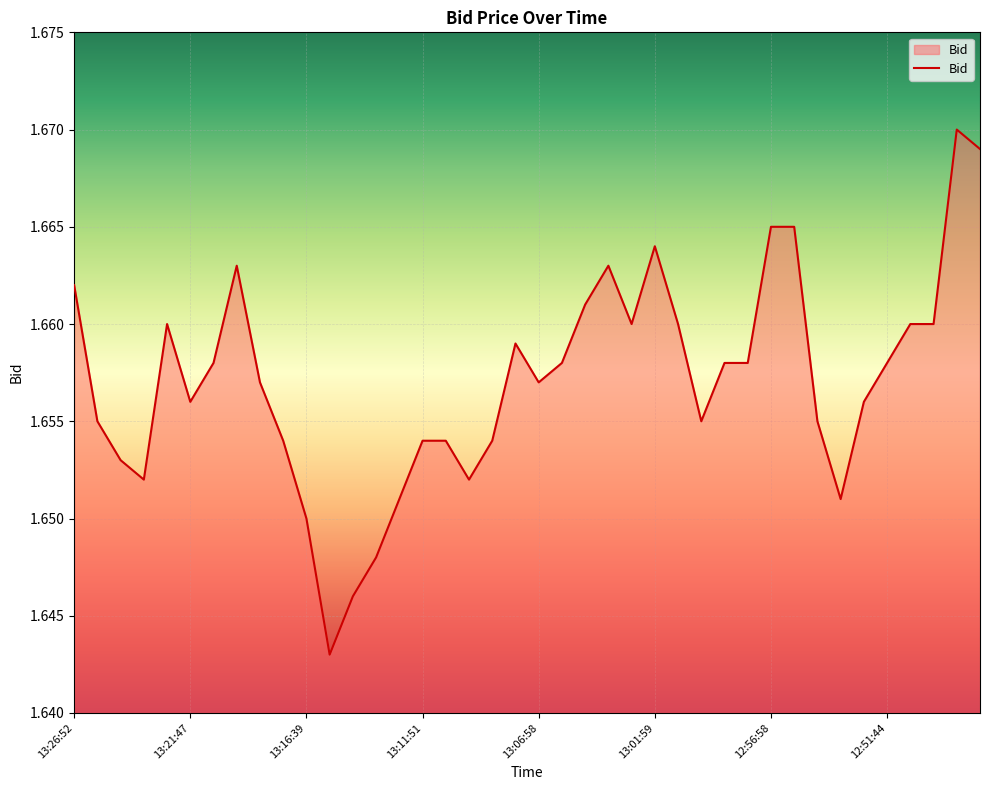

How many lines are shown in the chart?

1